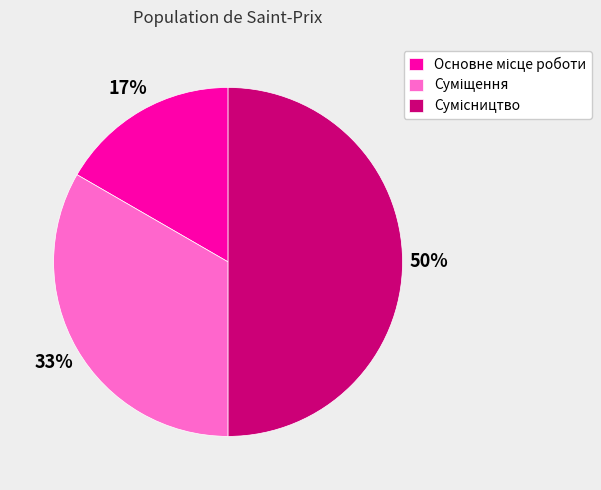

How many segments does this pie chart have?

3